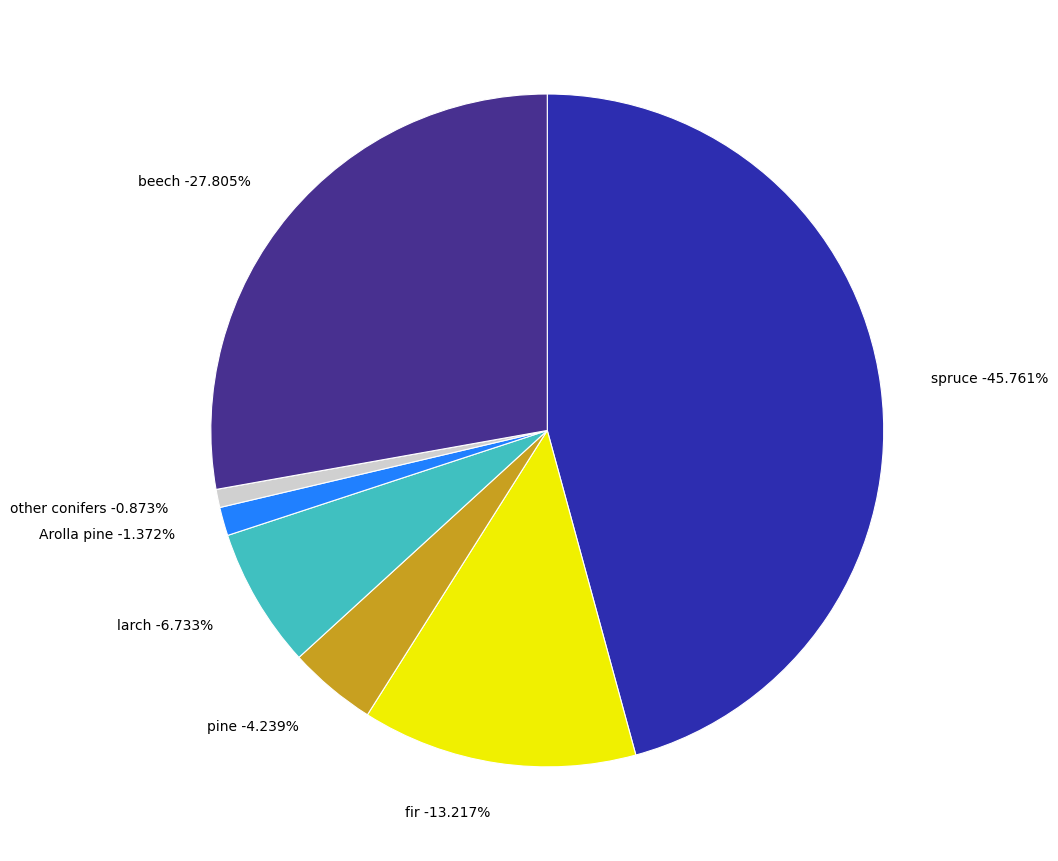

Is there any slice that represents more than half of the pie?

No